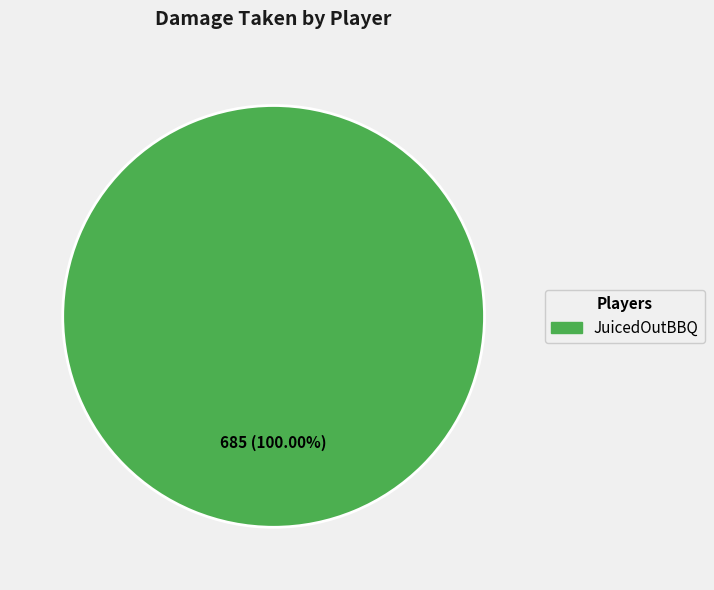

Is there a majority slice in this chart?

Yes